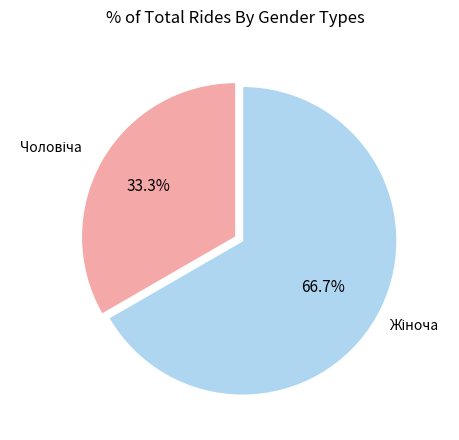

Is there any slice that represents more than half of the pie?

Yes